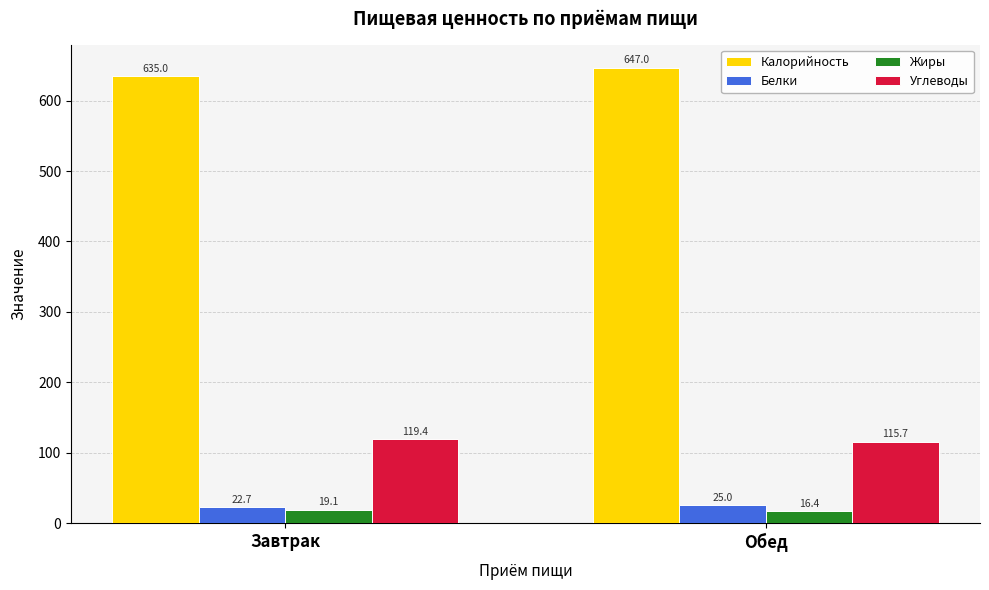

What is the difference between the highest and lowest values at Обед?

630.6